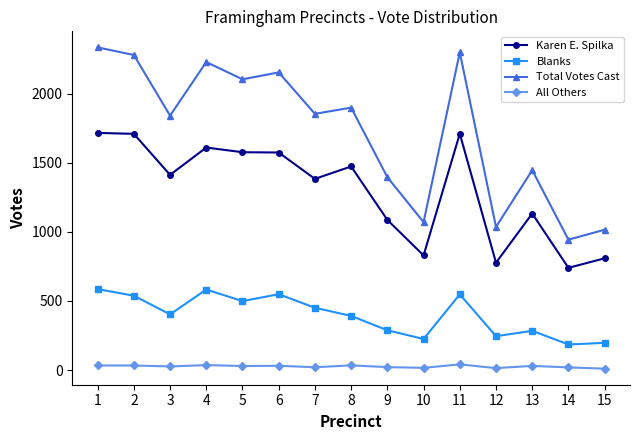

Is it true that All Others equals 33 at 2?

True